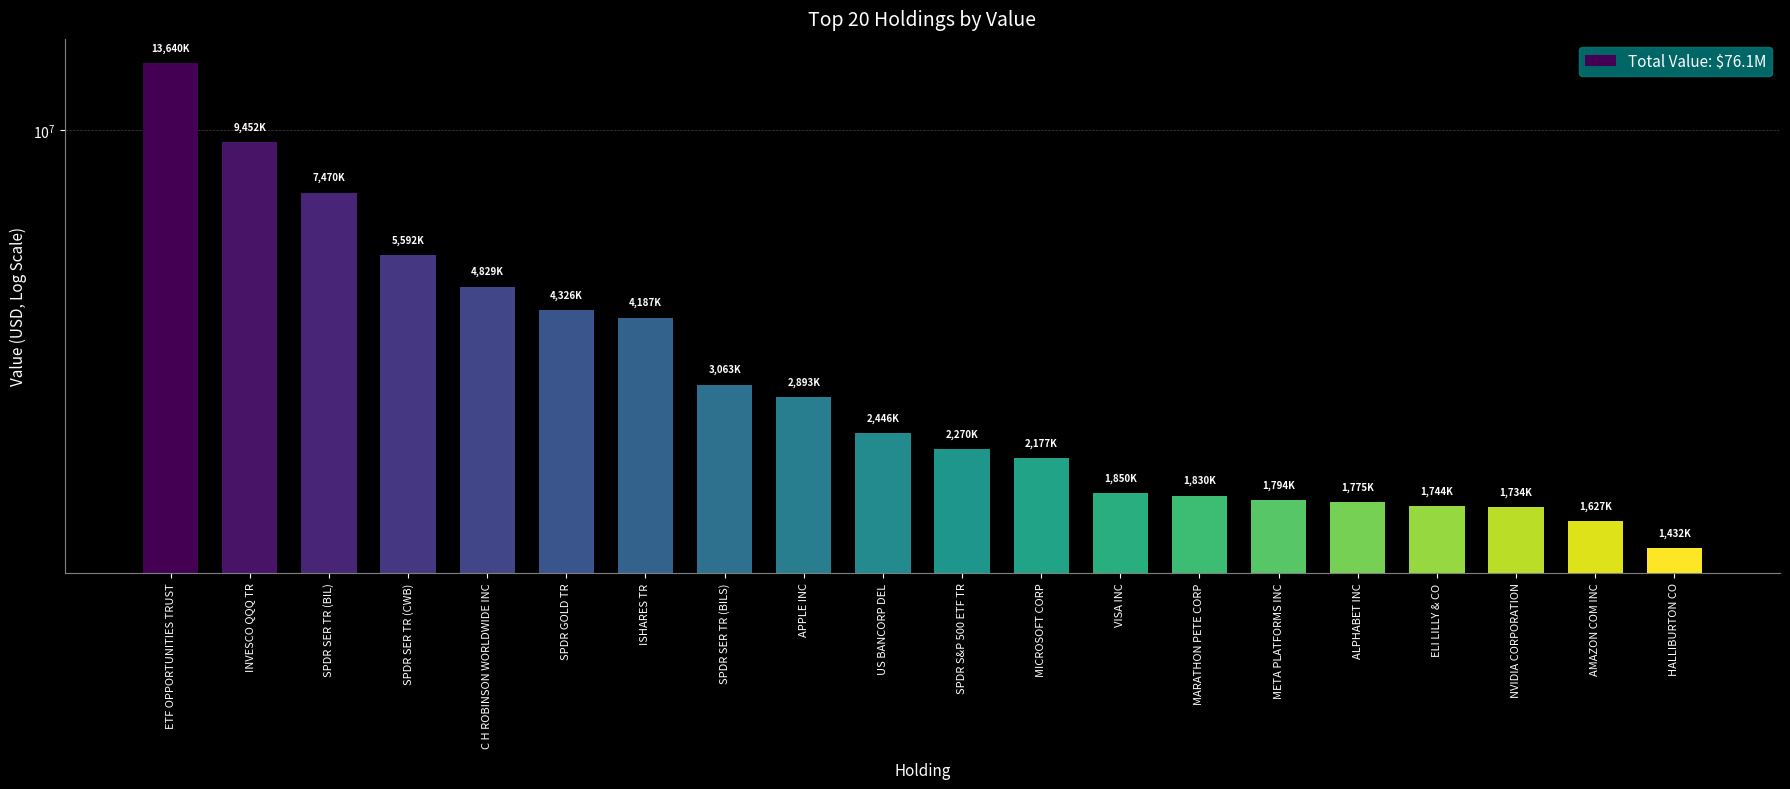

What is the value of the 20th bar from the left?

1432890